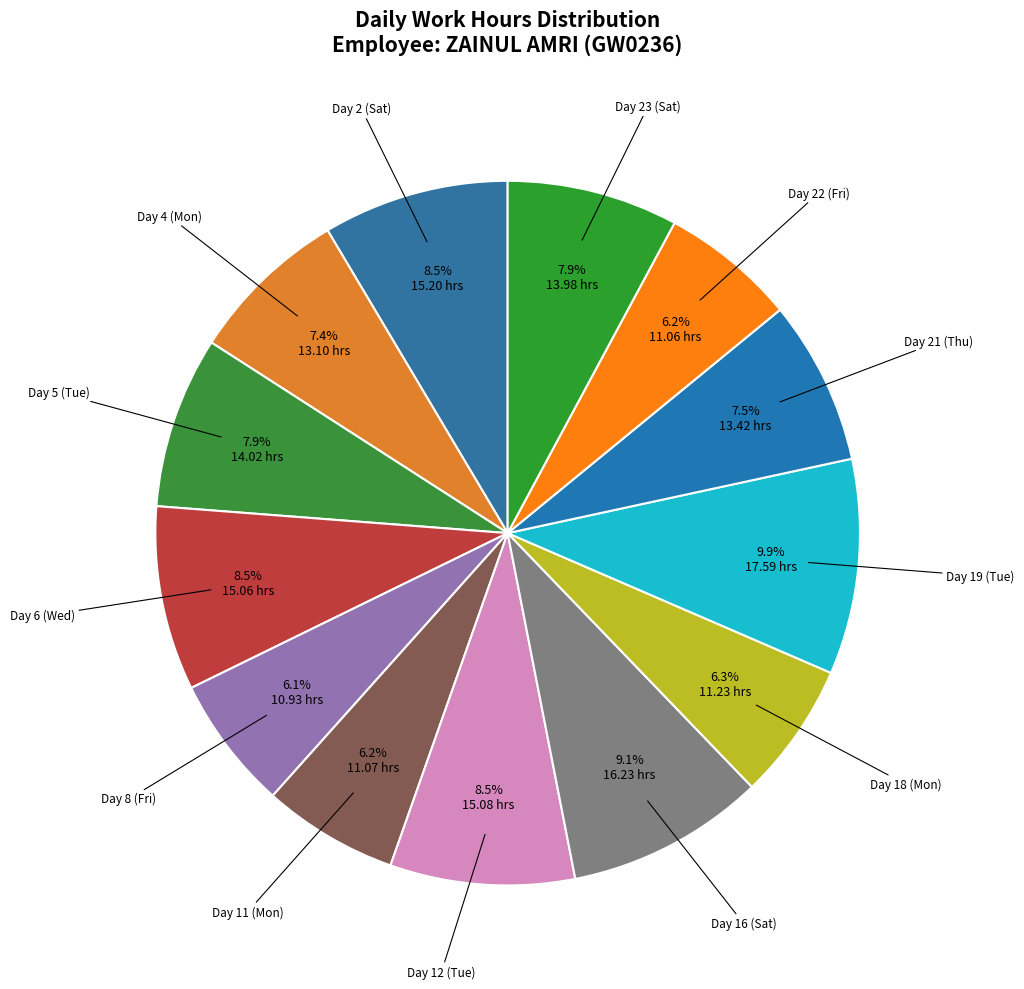

To the nearest percent, what is the average slice percentage?

8%